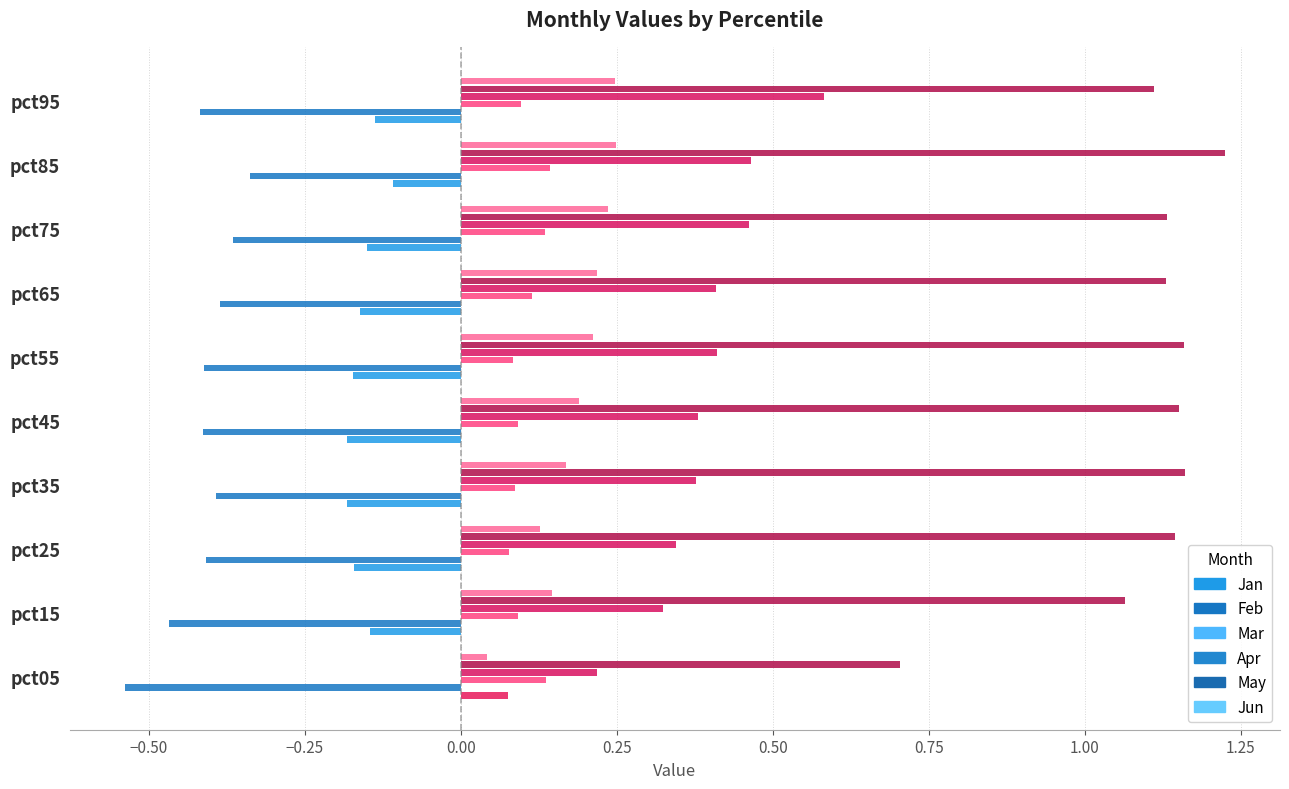

How many categories are shown in the chart?

10